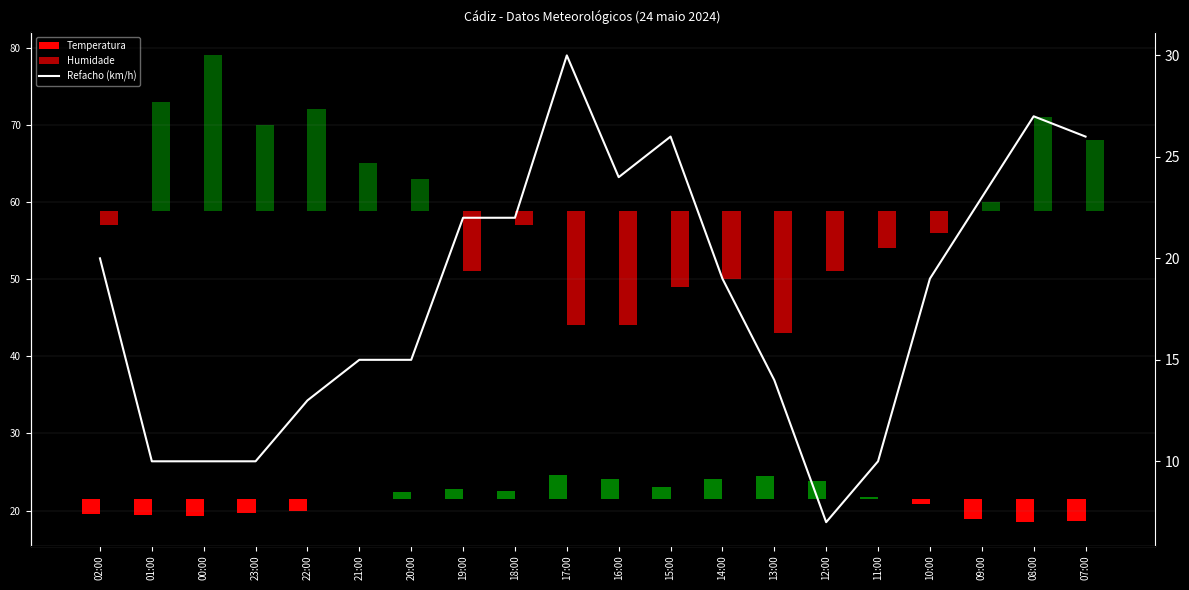

What is the sum of the values at 13:00 and 09:00?

37